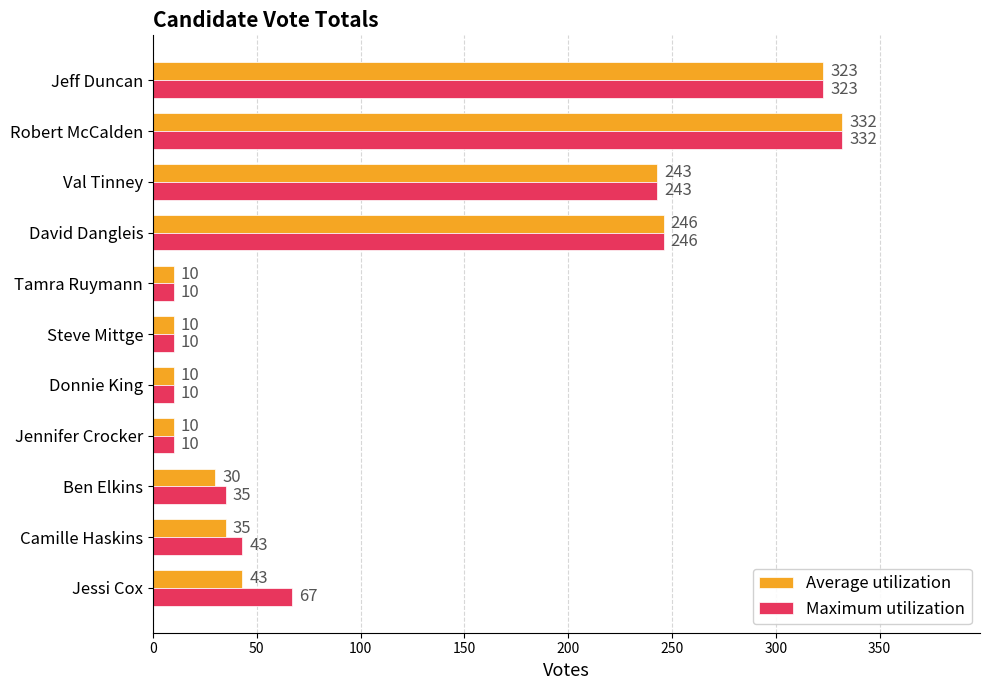

At which category is the sum across all series the highest?

Robert McCalden